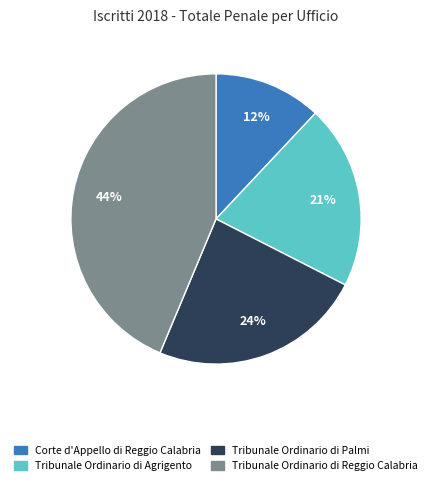

To the nearest percent, what portion does Corte d'Appello di Reggio Calabria represent?

12%